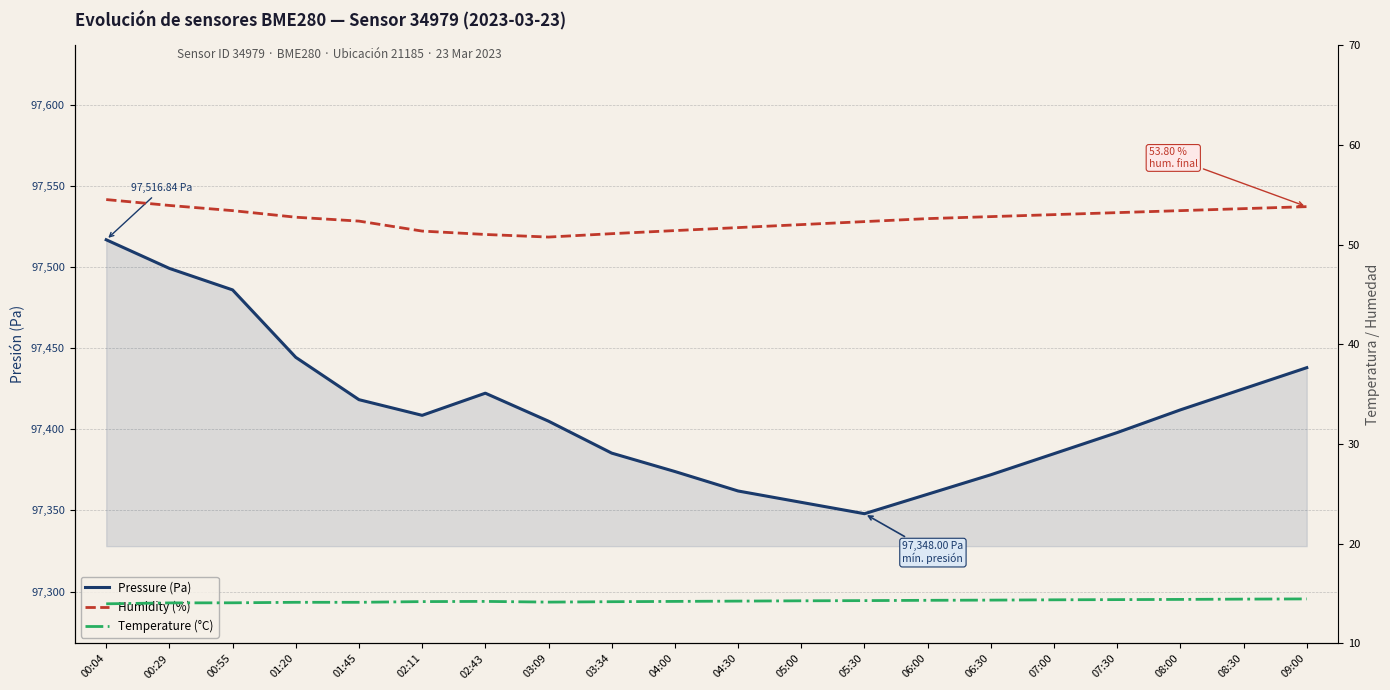

What is the label of the 11th point from the right?

04:00